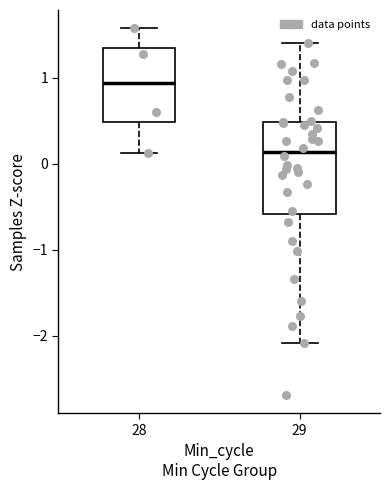

Which box is the tallest, from its lower edge to its upper edge?

29